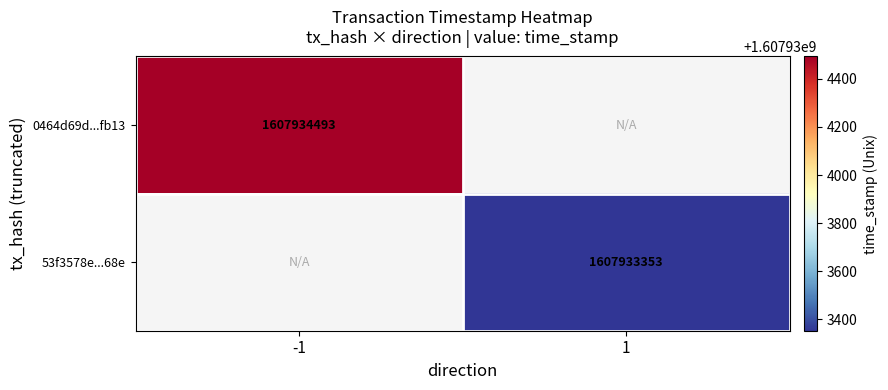

Between 0 and 1, which series saw the biggest shift?

0464d69d77846ef7c5fae6b507b57dae676fb13